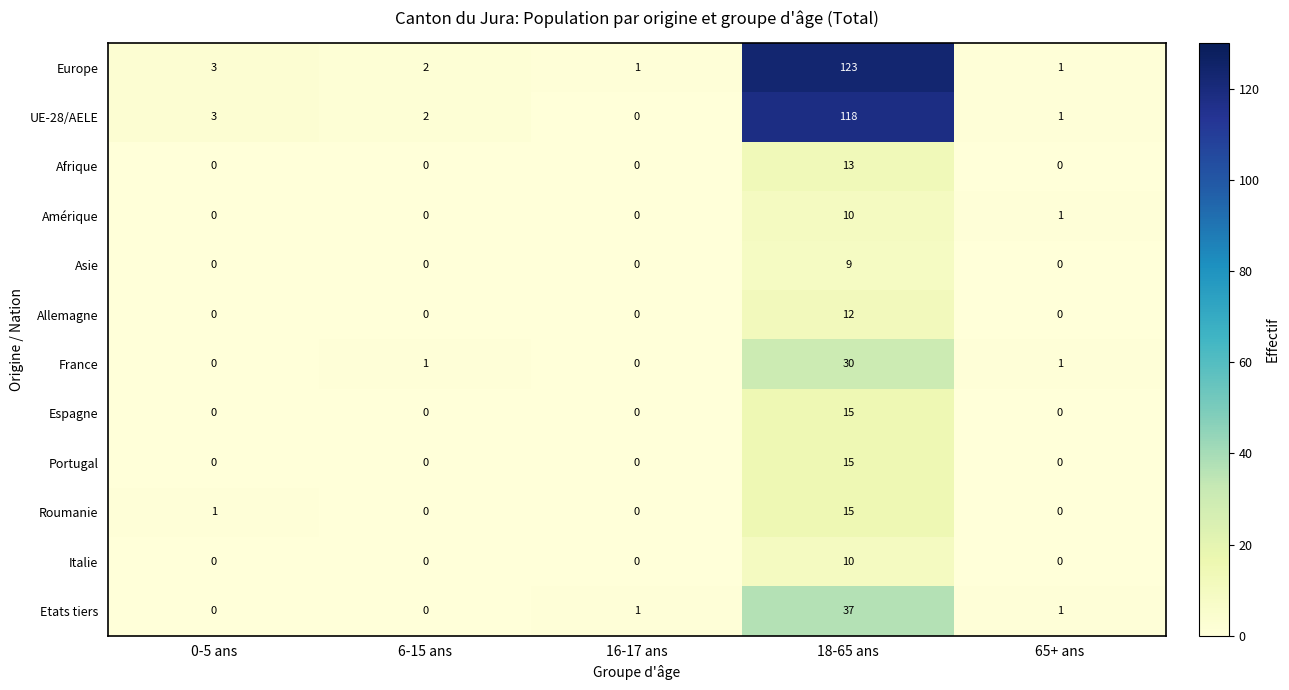

The value of Etats tiers at 6-15 ans is 0. True or false?

True